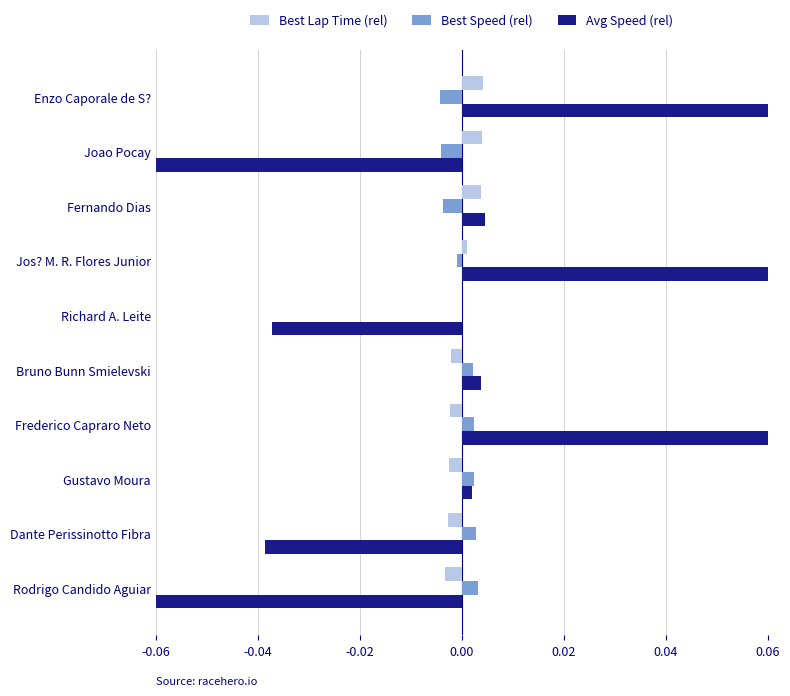

How many values in the Avg Speed (rel) series exceed 0?

6